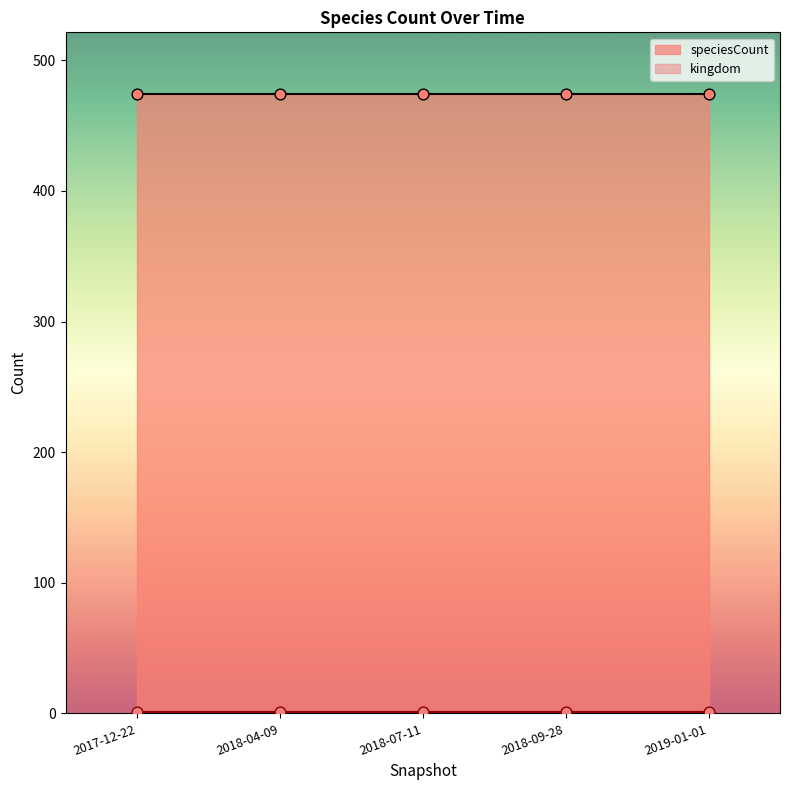

Which series contains the highest Y value?

speciesCount